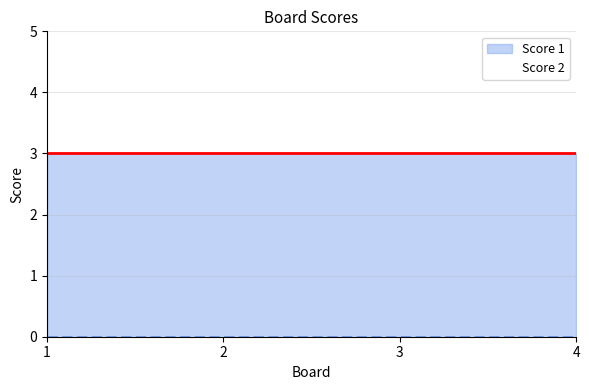

What is the total value across all series at 1?

3